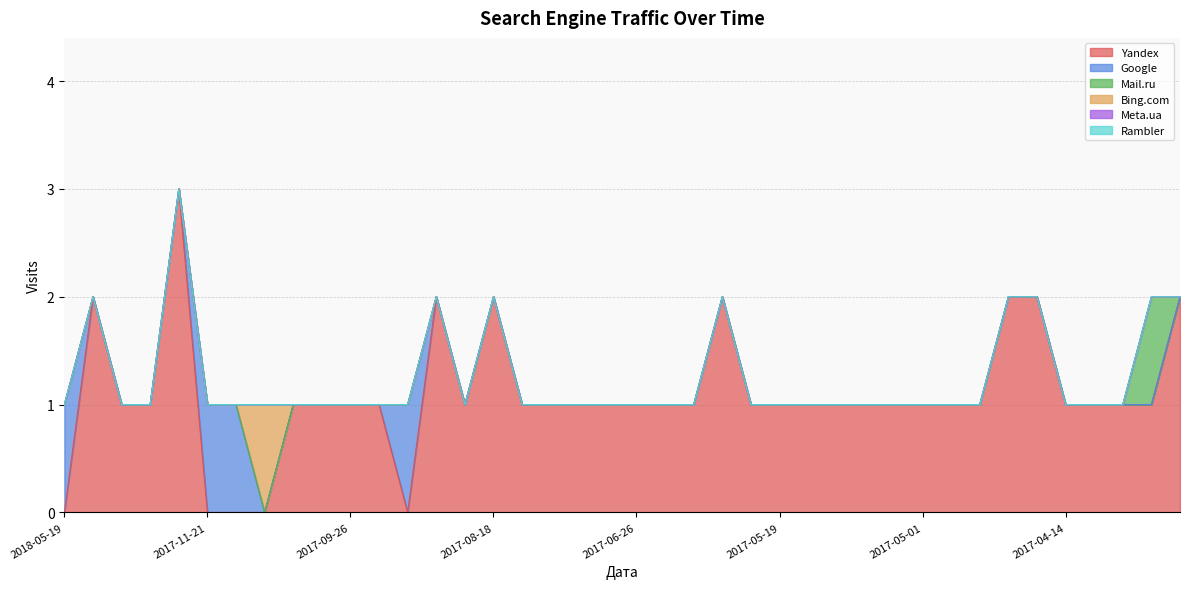

Reading left to right, extract all data points from this chart.

Yandex: 0	2	1	1	3	0	0	0	1	1	1	1	0	2	1	2	1	1	1	1	1	1	1	2	1	1	1	1	1	1	1	1	1	2	2	1	1	1	1	2
Google: 1	0	0	0	0	1	1	0	0	0	0	0	1	0	0	0	0	0	0	0	0	0	0	0	0	0	0	0	0	0	0	0	0	0	0	0	0	0	0	0
Mail.ru: 0	0	0	0	0	0	0	0	0	0	0	0	0	0	0	0	0	0	0	0	0	0	0	0	0	0	0	0	0	0	0	0	0	0	0	0	0	0	1	0
Bing.com: 0	0	0	0	0	0	0	1	0	0	0	0	0	0	0	0	0	0	0	0	0	0	0	0	0	0	0	0	0	0	0	0	0	0	0	0	0	0	0	0
Meta.ua: 0	0	0	0	0	0	0	0	0	0	0	0	0	0	0	0	0	0	0	0	0	0	0	0	0	0	0	0	0	0	0	0	0	0	0	0	0	0	0	0
Rambler: 0	0	0	0	0	0	0	0	0	0	0	0	0	0	0	0	0	0	0	0	0	0	0	0	0	0	0	0	0	0	0	0	0	0	0	0	0	0	0	0